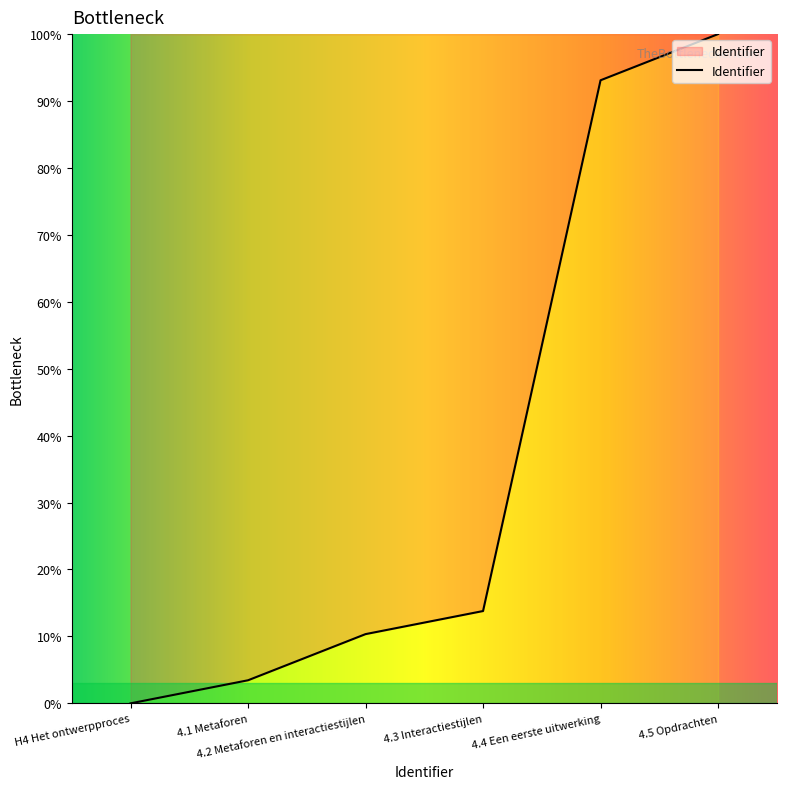

Between 4.2 Metaforen en interactiestijlen and 4.3 Interactiestijlen, which is larger?

4.3 Interactiestijlen